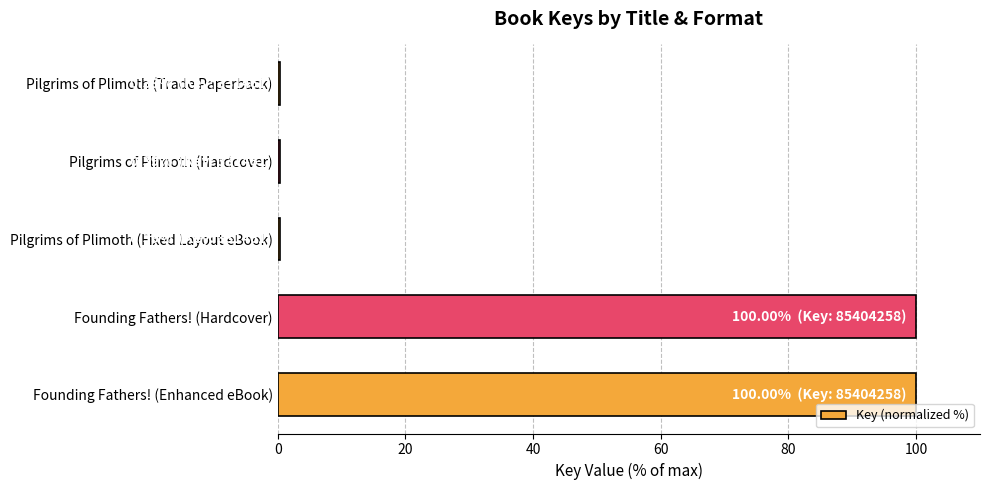

Reading top to bottom, list all the values displayed in this chart.

Pilgrims of Plimoth (Trade Paperback)=0.4	Pilgrims of Plimoth (Hardcover)=0.4	Pilgrims of Plimoth (Fixed Layout eBook)=0.4	Founding Fathers! (Hardcover)=100.0	Founding Fathers! (Enhanced eBook)=100.0